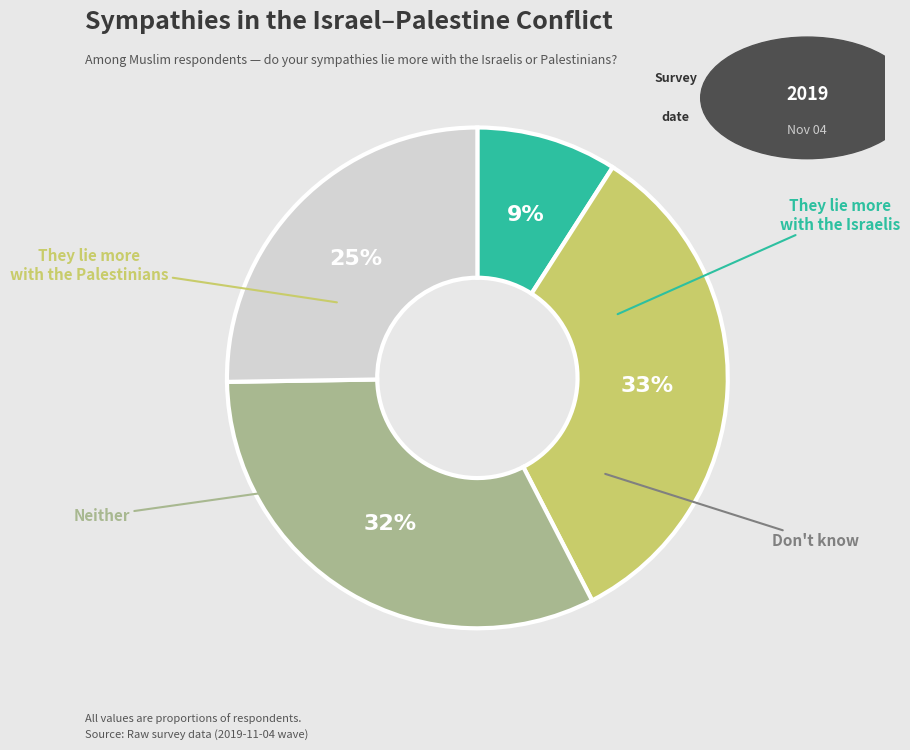

Does any single category account for the majority?

No